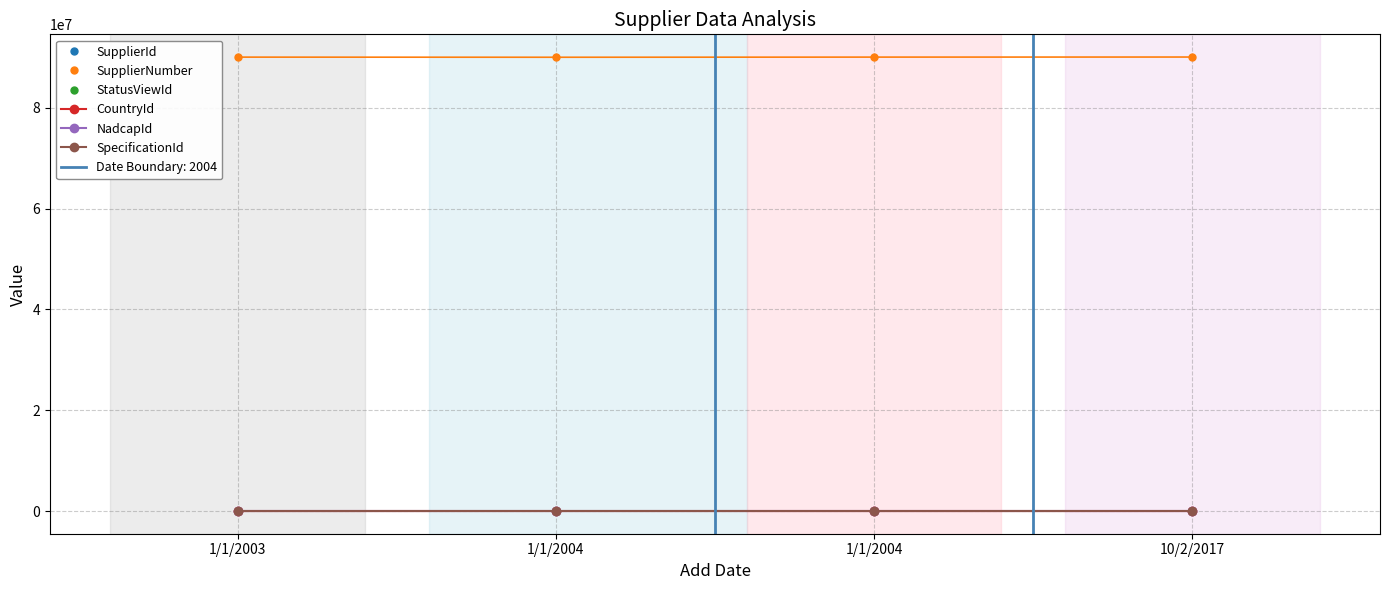

Between 1/1/2004 and 10/2/2017, which series saw the biggest shift?

SupplierNumber